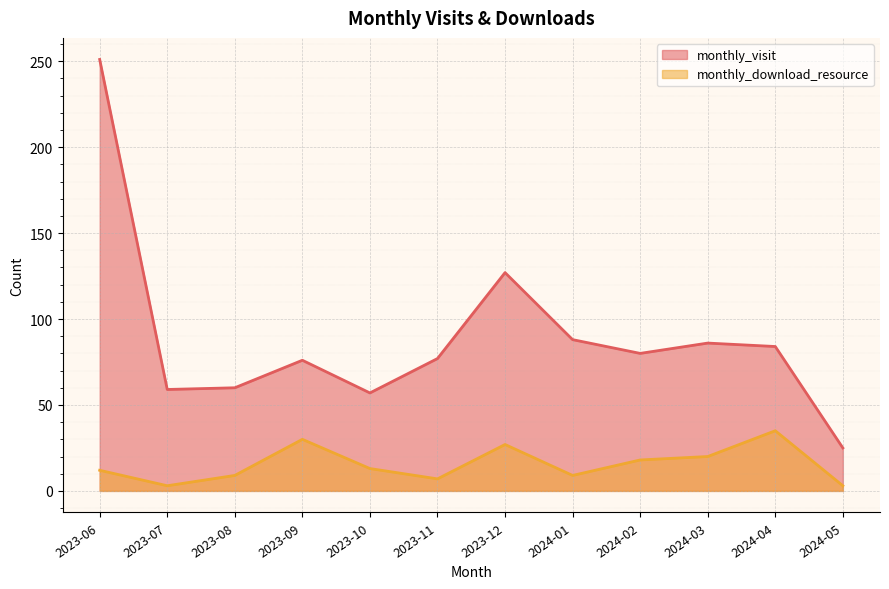

How many lines are shown in the chart?

2